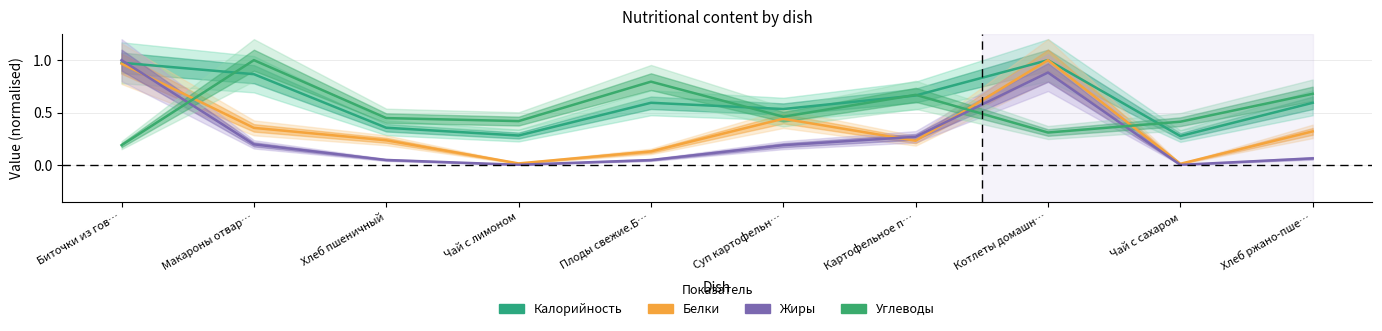

What is the spread (max minus min) of values at Котлеты домашн…?

0.7